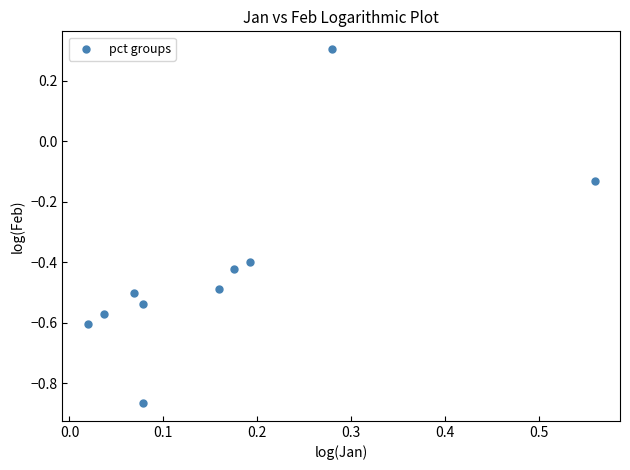

What is the range of Y values (max minus min)?

1.2